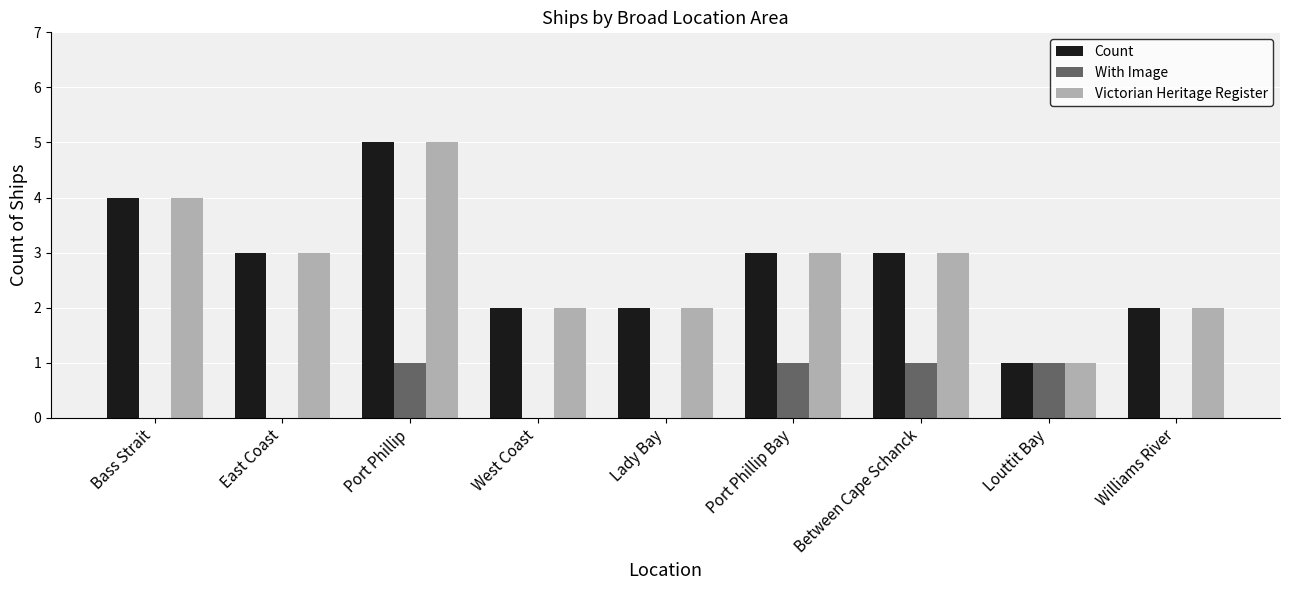

Is the value of Count at Bass Strait greater than the value of Victorian Heritage Register at Between Cape Schanck?

Yes